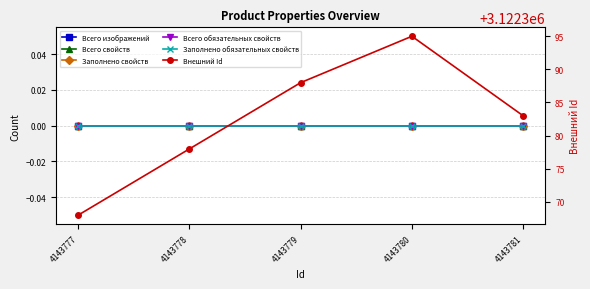

Reading right to left, extract all data points from this chart.

Всего изображений: 4143781=0	4143780=0	4143779=0	4143778=0	4143777=0
Всего свойств: 4143781=0	4143780=0	4143779=0	4143778=0	4143777=0
Заполнено свойств: 4143781=0	4143780=0	4143779=0	4143778=0	4143777=0
Всего обязательных свойств: 4143781=0	4143780=0	4143779=0	4143778=0	4143777=0
Заполнено обязательных свойств: 4143781=0	4143780=0	4143779=0	4143778=0	4143777=0
Внешний Id: 4143781=3122383	4143780=3122395	4143779=3122388	4143778=3122378	4143777=3122368